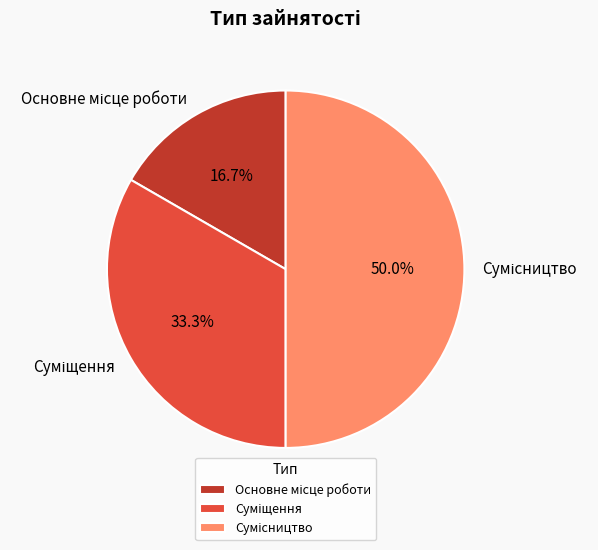

How many slices are in this pie chart?

3